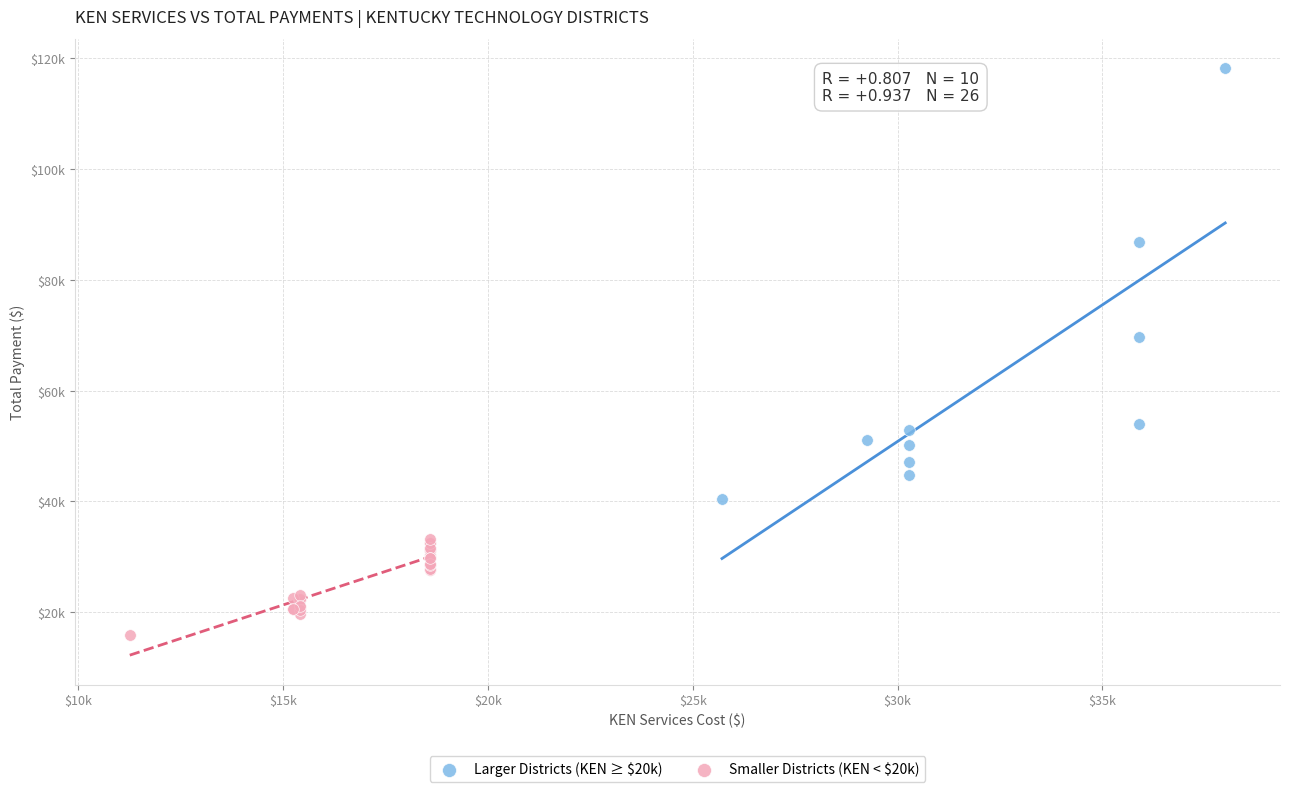

Which series reaches the minimum Y coordinate?

Smaller Districts (KEN < $20k)